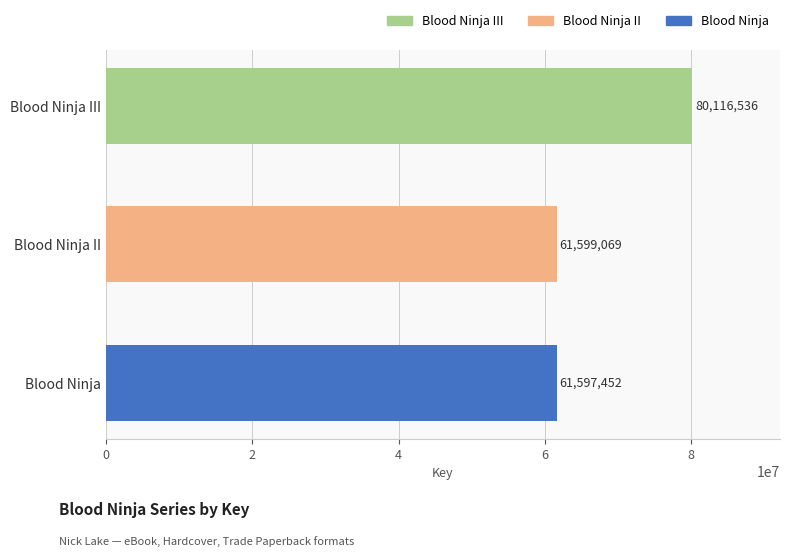

Which has a higher value, Blood Ninja II or Blood Ninja III?

Blood Ninja III